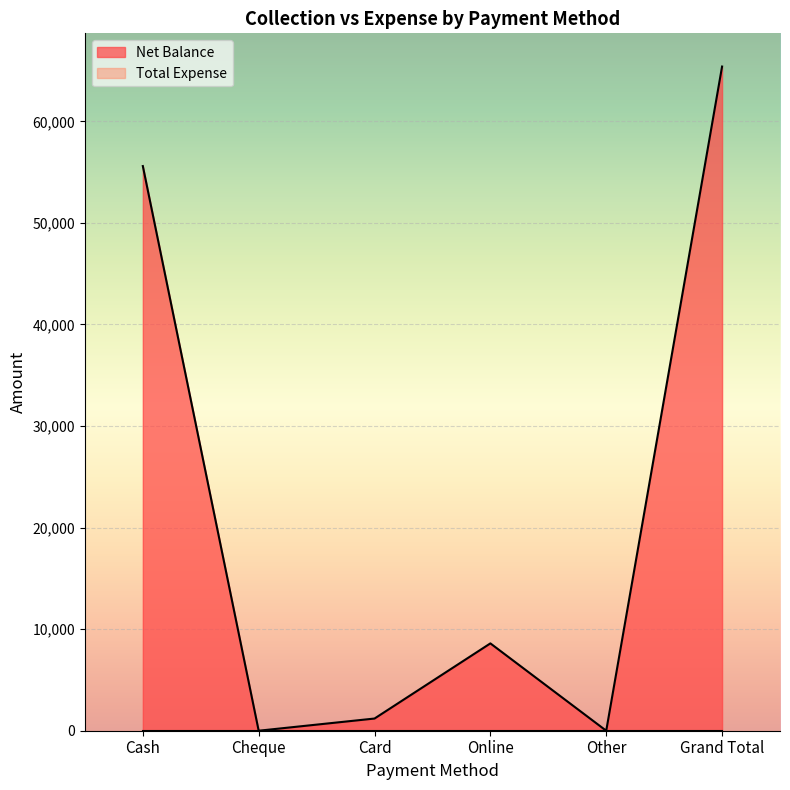

How many lines are shown in the chart?

2